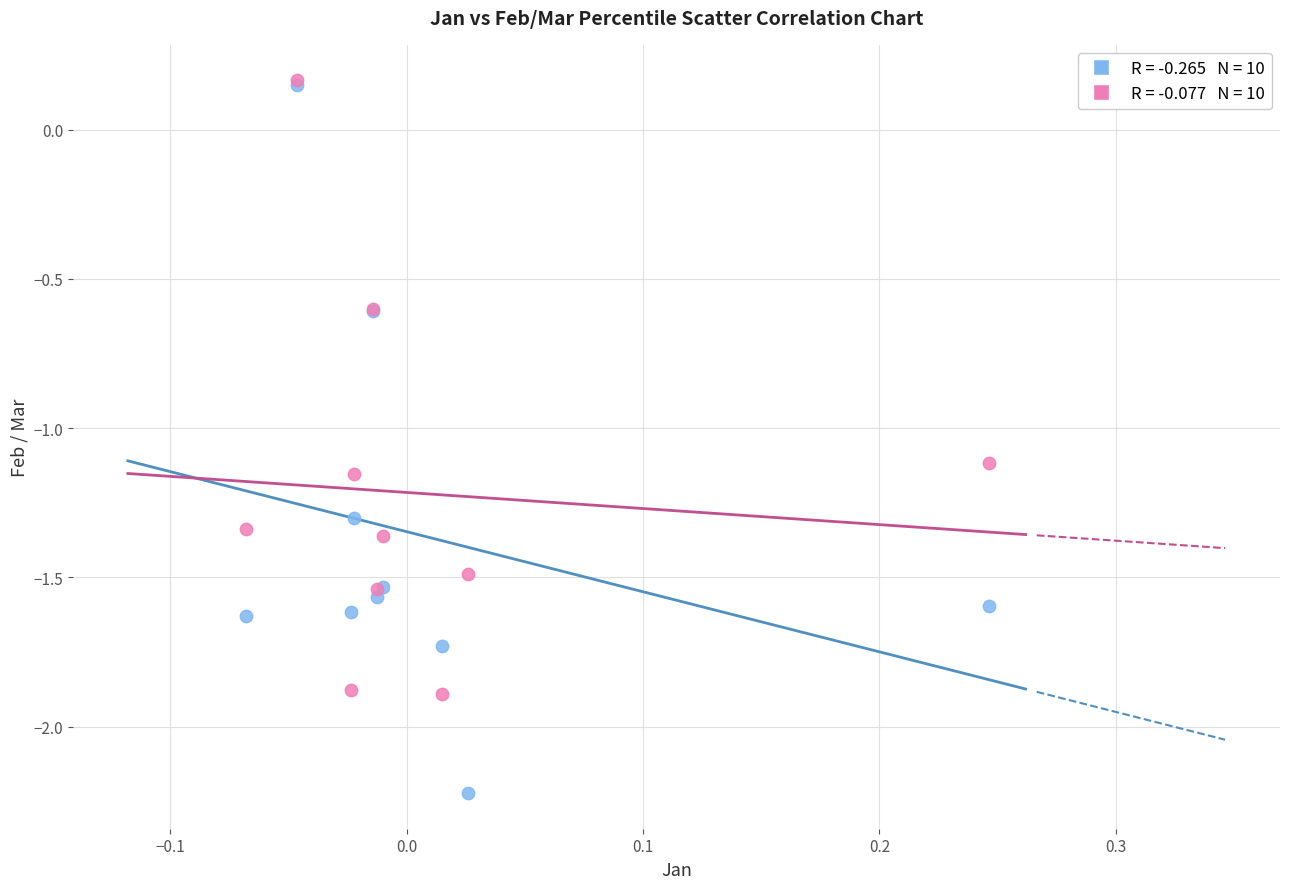

Across all series, what Y value is closest to -1?

-1.1